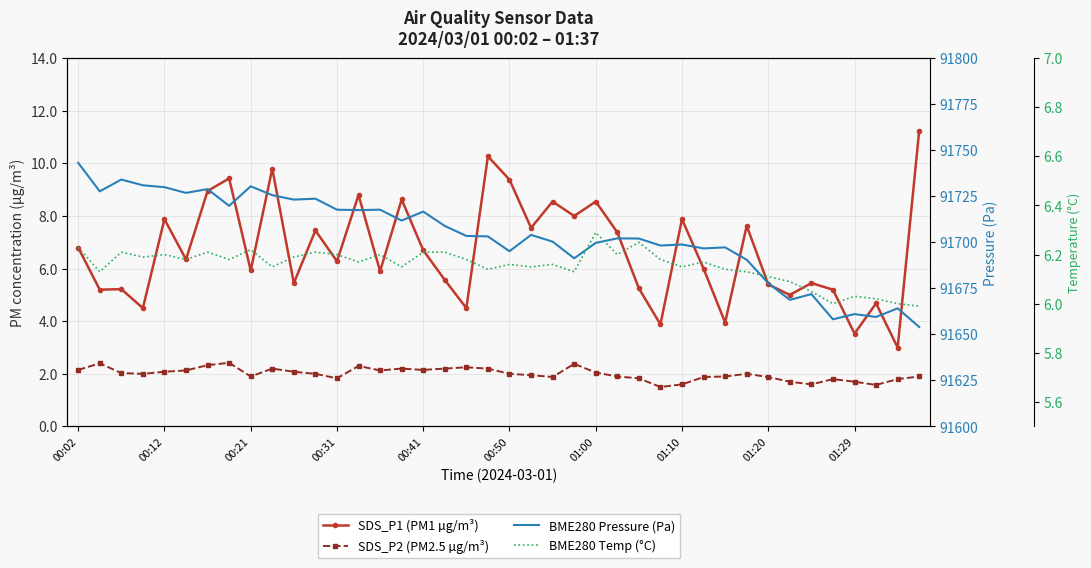

Rank the series by their maximum value, from highest to lowest.

BME280 Pressure (Pa), SDS_P1 (PM1 µg/m³), BME280 Temp (°C), SDS_P2 (PM2.5 µg/m³)